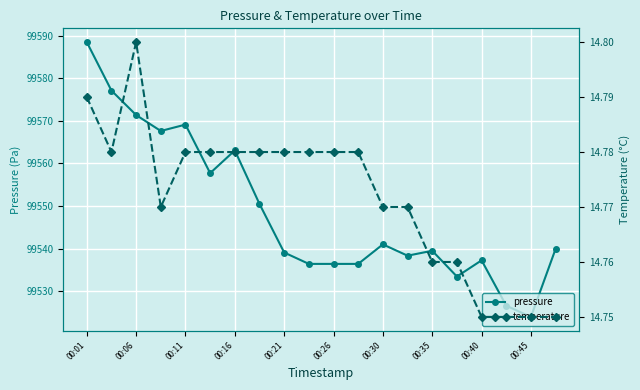

At which category does pressure reach its first local peak?

00:11